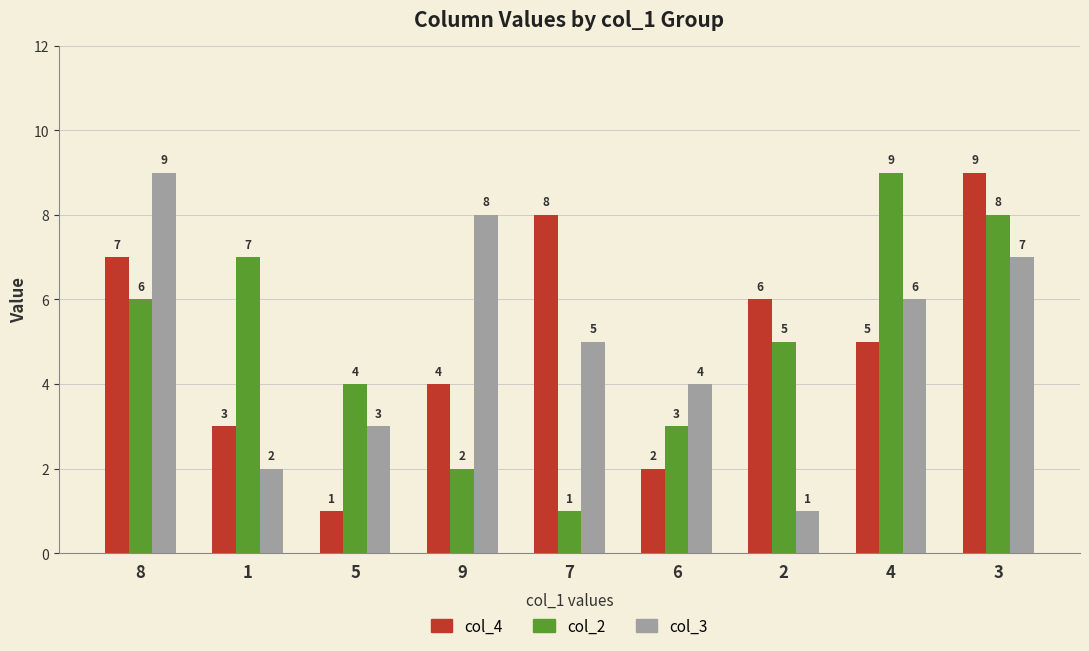

What is the label of the 3rd bar from the right?

2